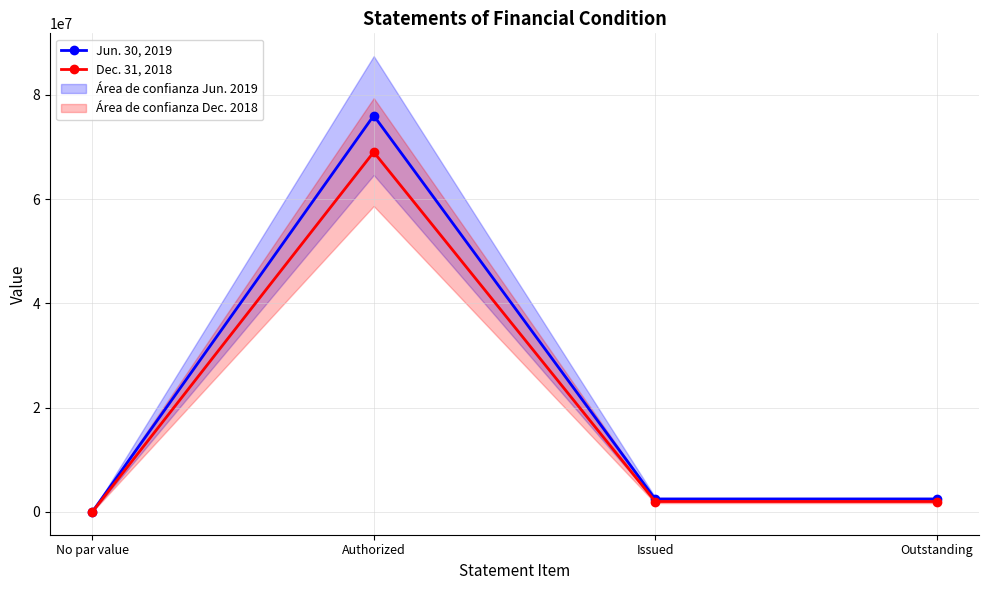

What is the difference between the maximum and minimum values in the Dec. 31, 2018 series?

69000000